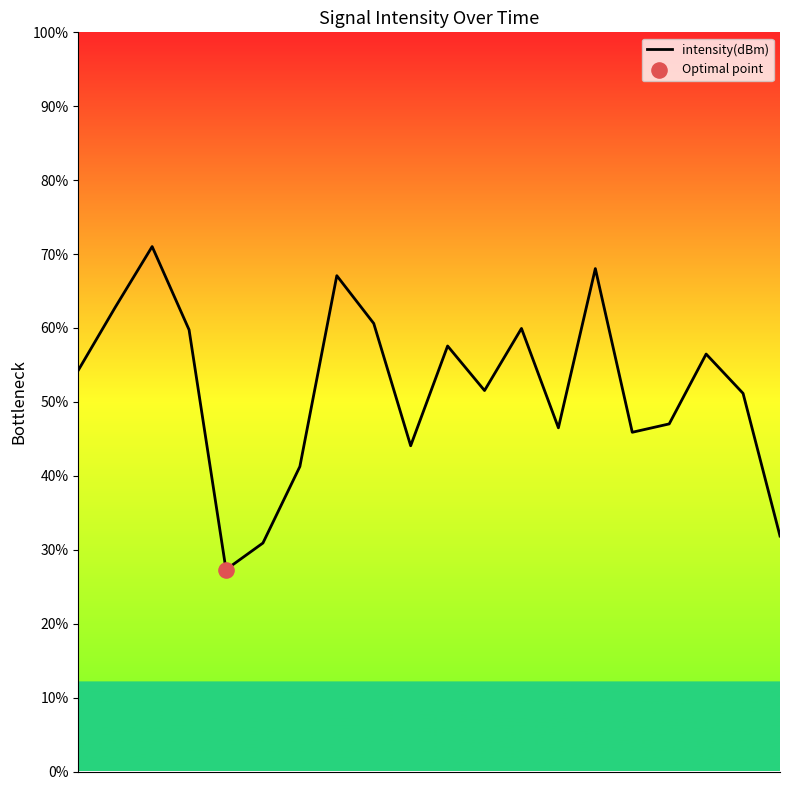

What is the difference between the maximum and minimum values?

43.7